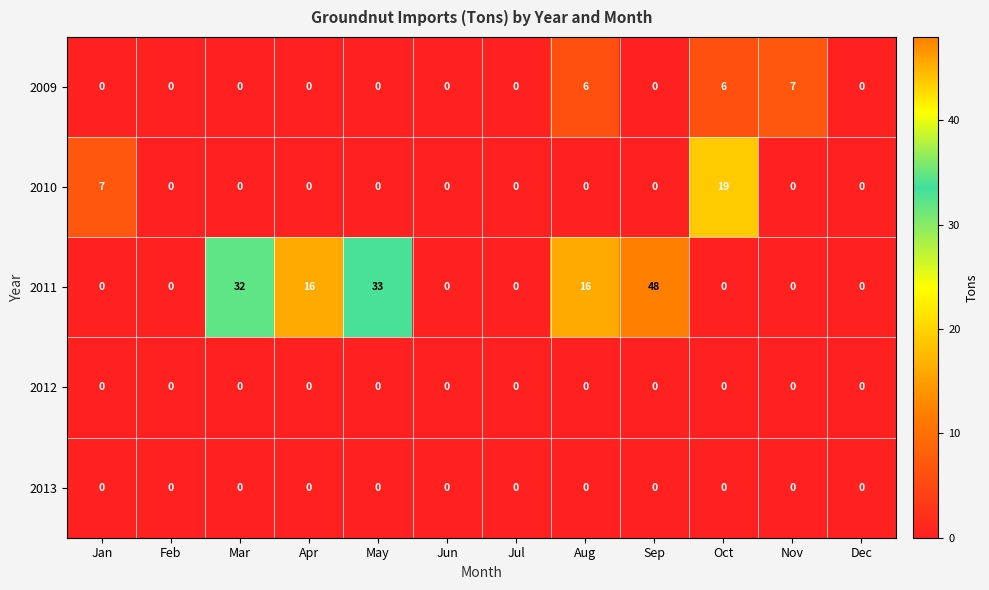

The 2011 series shows 82 at Sep. True or false?

False